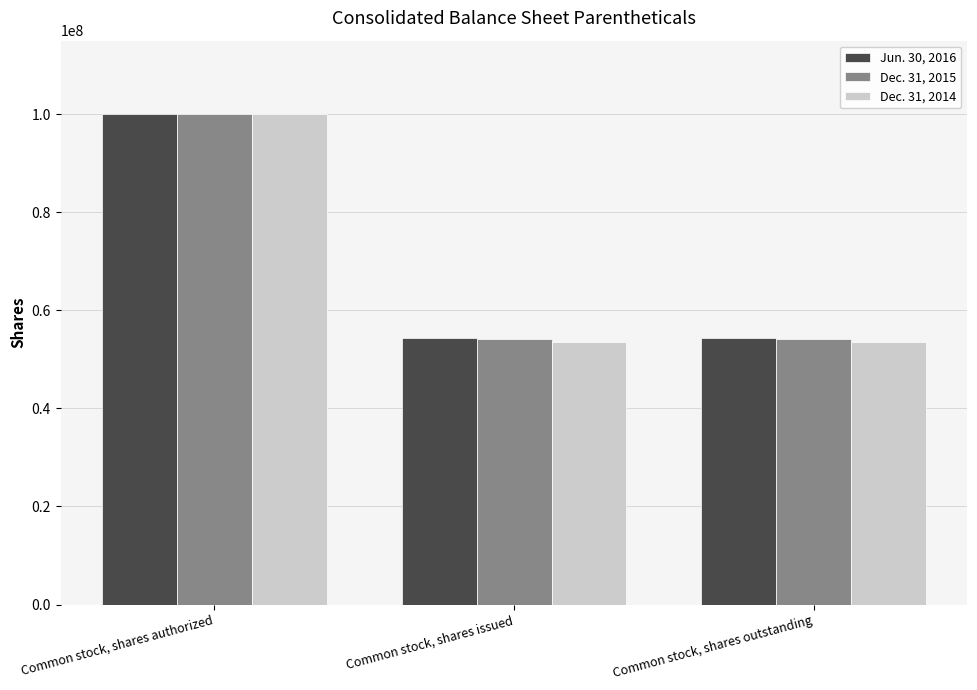

Reading right to left, transcribe all the data shown in this chart.

Jun. 30, 2016: 54284296	54284296	100000000
Dec. 31, 2015: 54114296	54114296	100000000
Dec. 31, 2014: 53504296	53504296	100000000